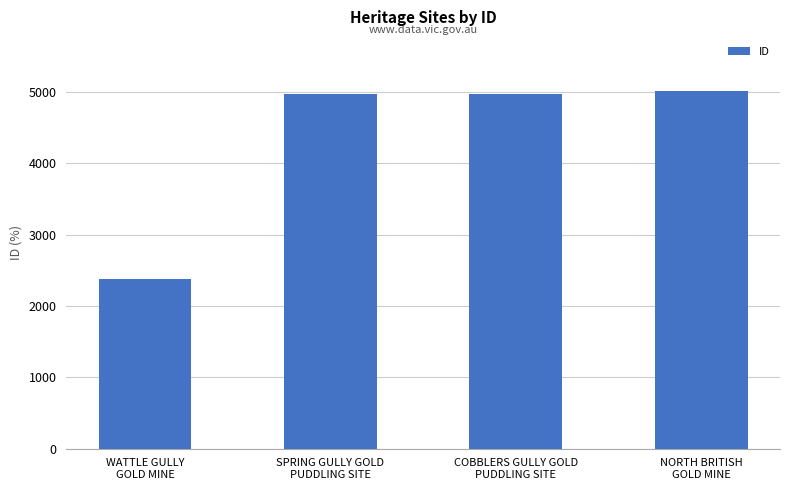

Is it true that the value at SPRING GULLY GOLD
PUDDLING SITE is 6623?

False